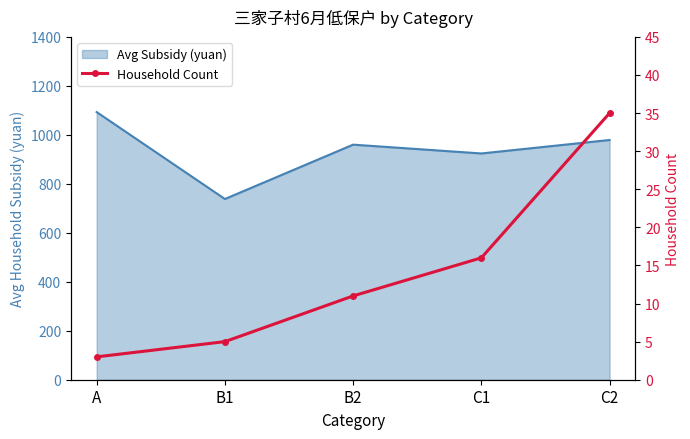

What is the sum of all values?

70